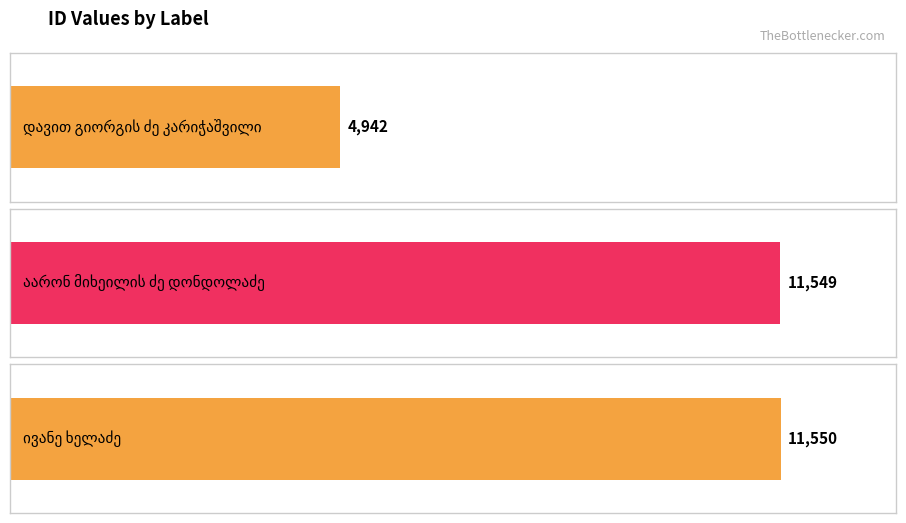

List the labels in order of value, smallest first.

დავით გიორგის ძე კარიჭაშვილი, აარონ მიხეილის ძე დონდოლაძე, ივანე ხელაძე